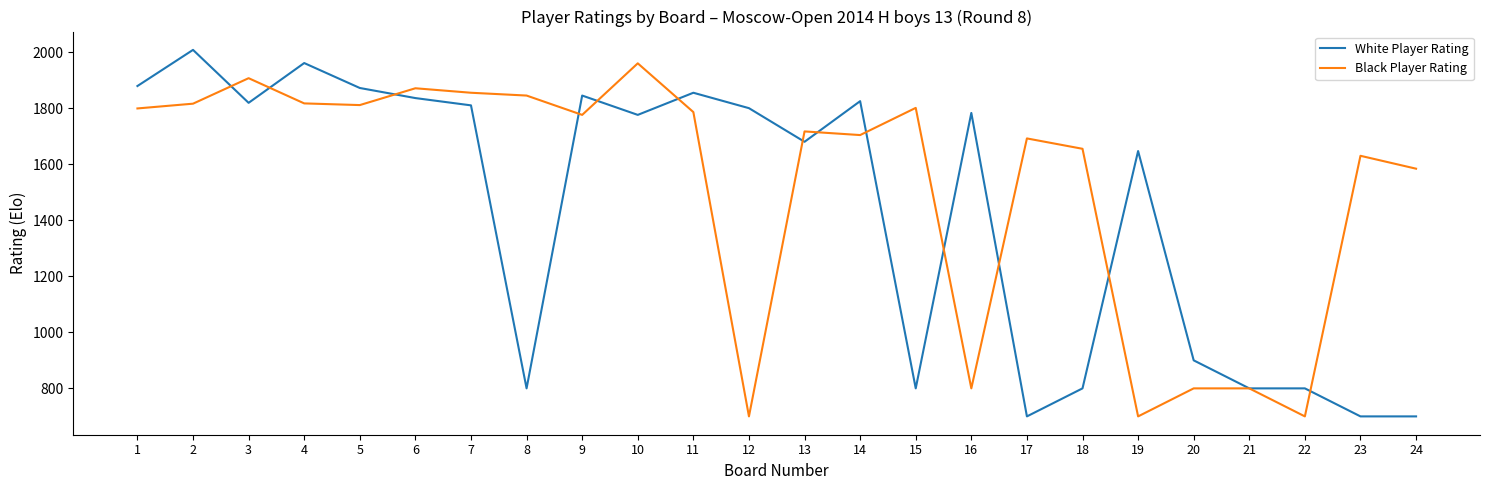

True or false: White Player Rating and Black Player Rating cross at least once.

True